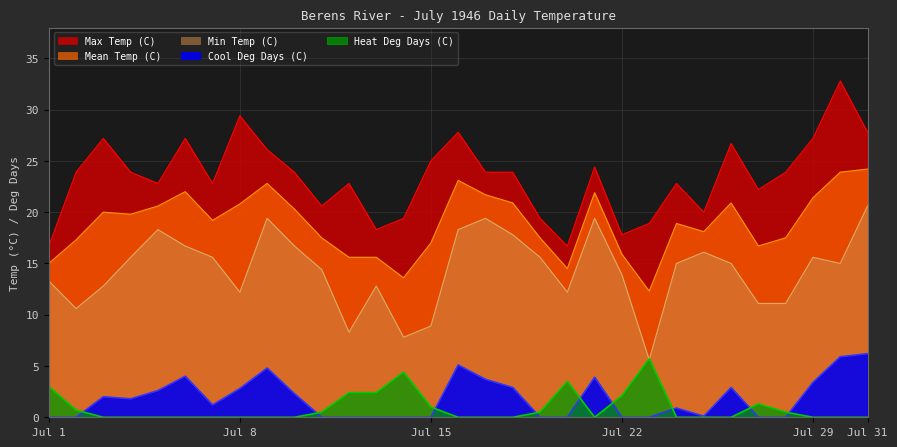

What are all the series names shown in the legend?

Max Temp (C), Mean Temp (C), Min Temp (C), Cool Deg Days (C), Heat Deg Days (C)